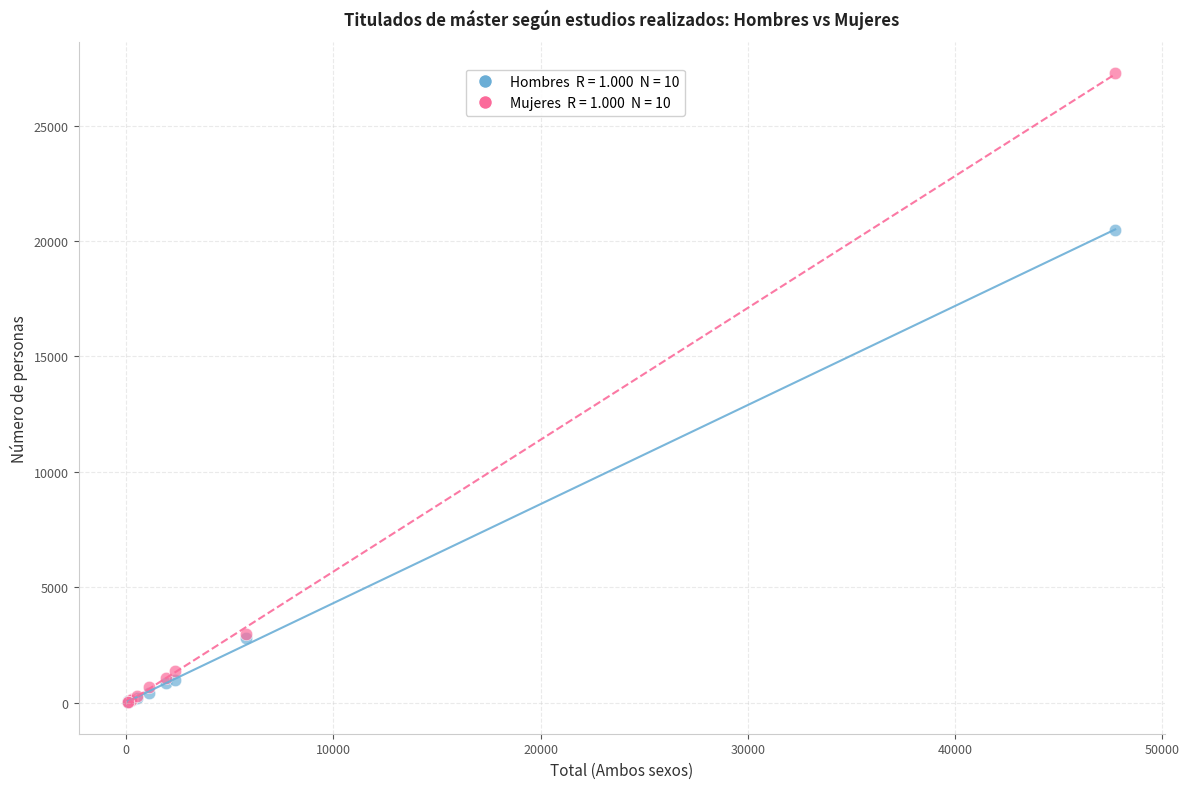

Across all series, what Y value is closest to 13649?

20475